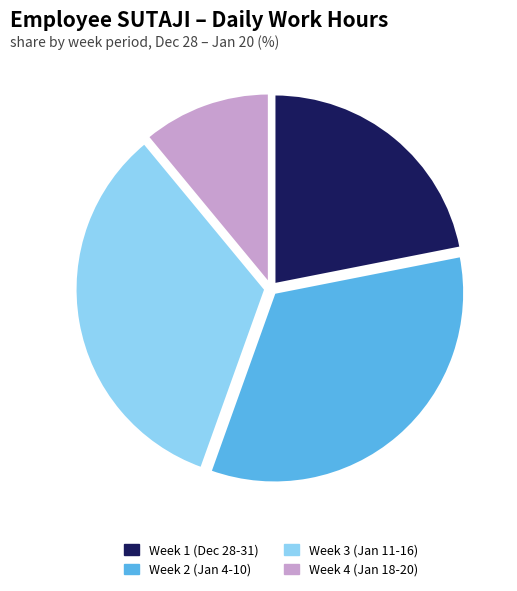

Is there a majority slice in this chart?

No